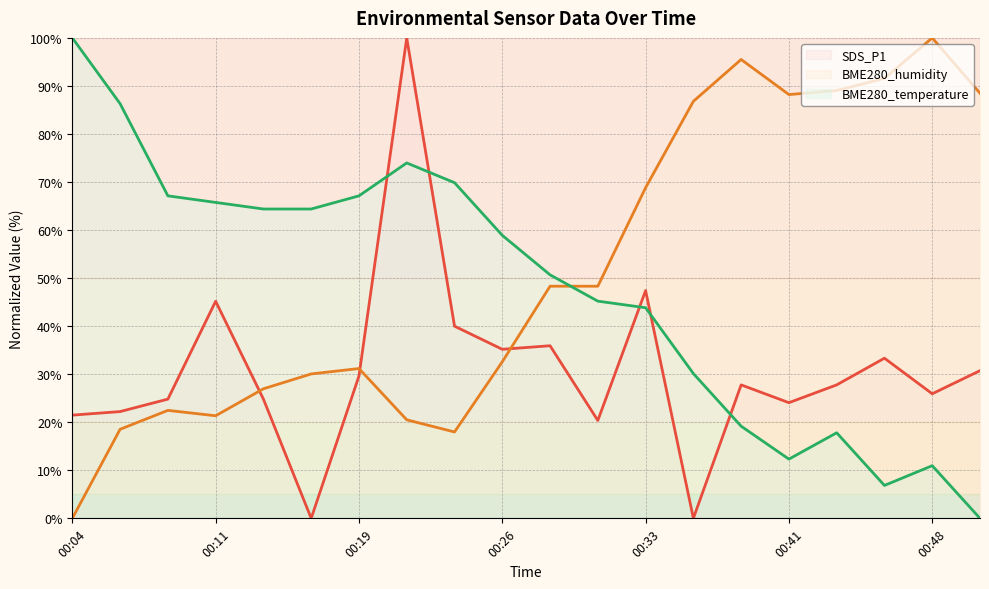

Which series ends up on top after the final intersection of BME280_temperature (line) and BME280_humidity (line)?

BME280_humidity (line)